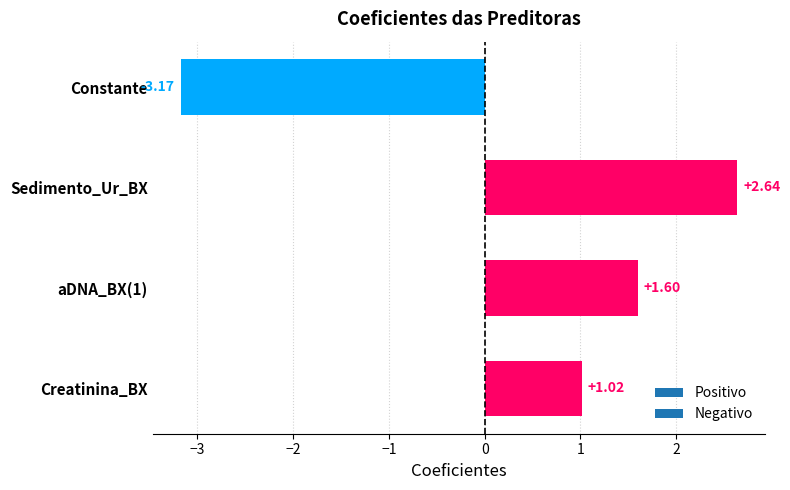

How many data points are above 1?

3